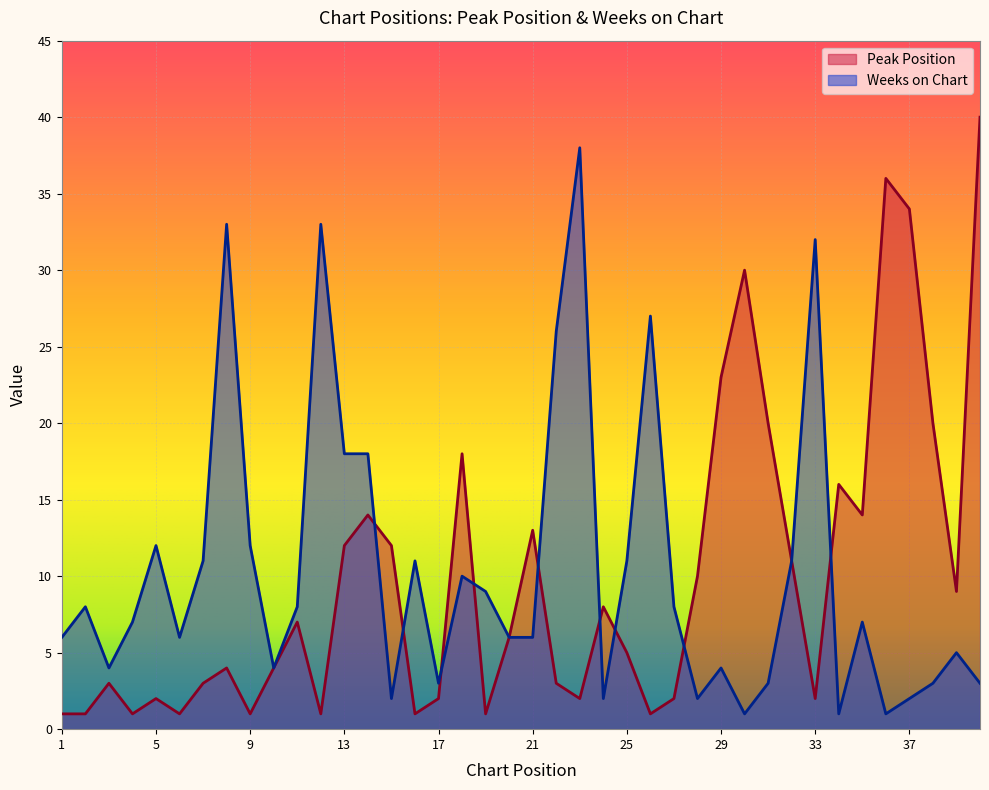

True or false: Weeks on Chart has a value of 14 at 11.

False